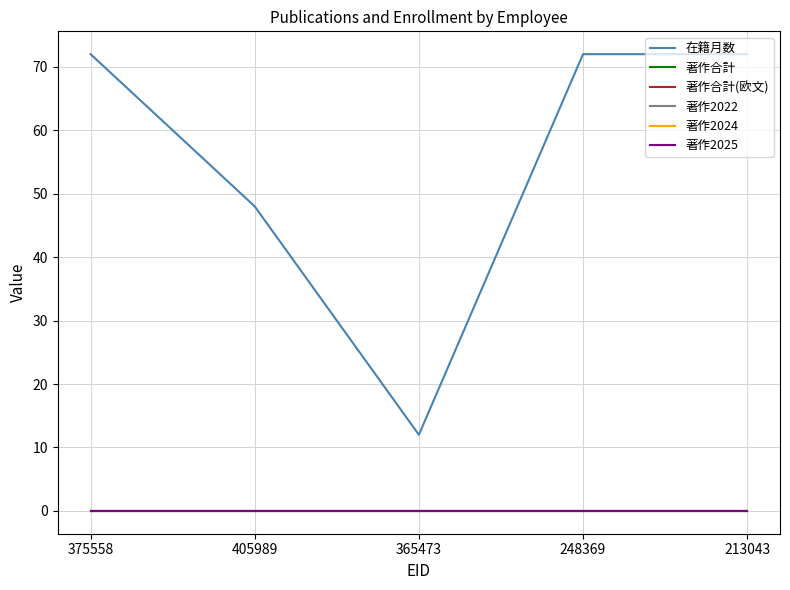

What is the total value across all series at 405989?

48